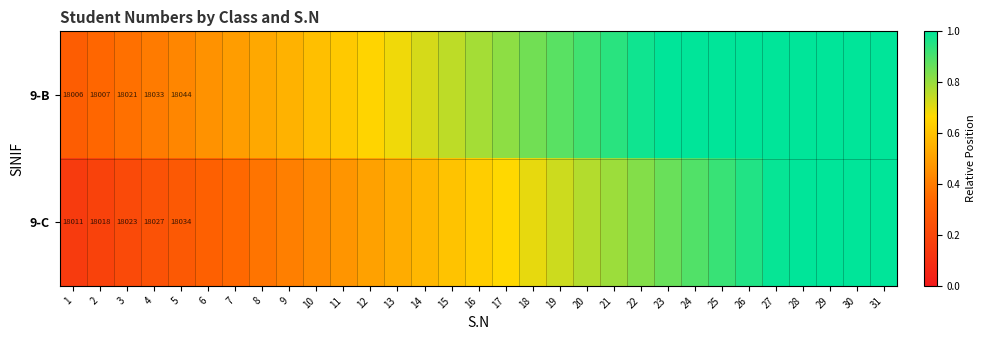

Is it true that 9-C equals 0.3 at 7?

True